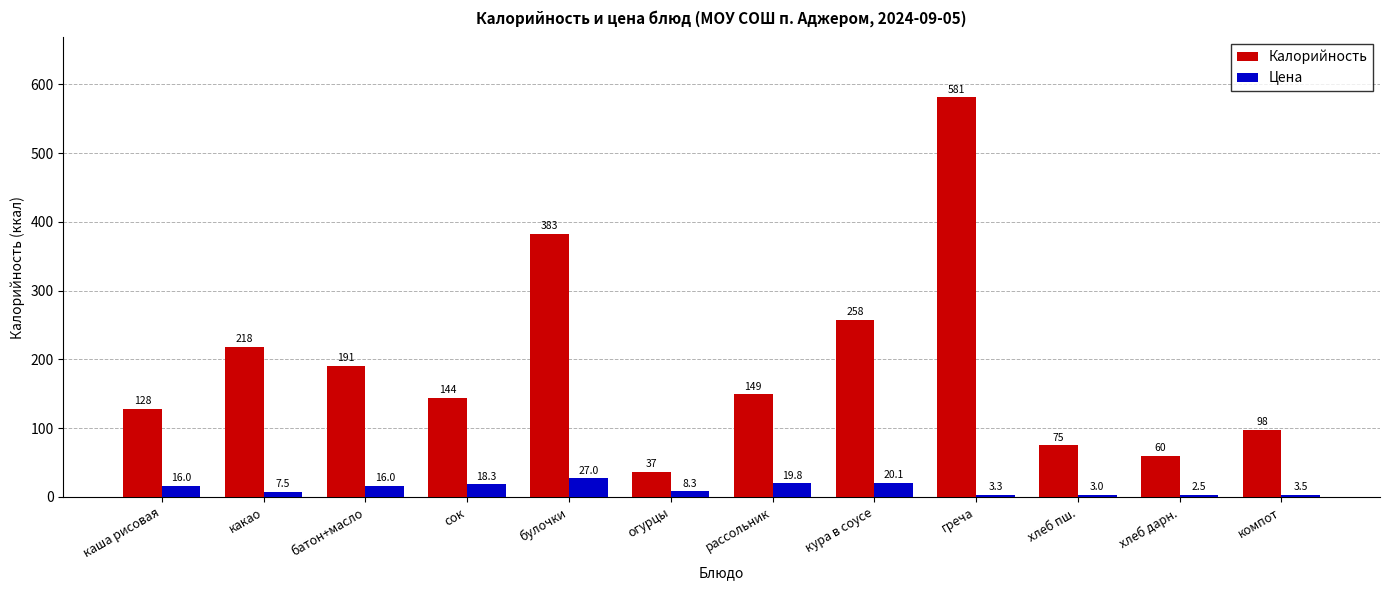

Reading left to right, what are all the values shown in this chart?

Калорийность: 128.0	218.0	191.0	144.0	383.0	37.0	149.0	258.0	581.0	75.0	60.0	98.0
Цена: 16.0	7.5	16.0	18.3	27.0	8.3	19.8	20.1	3.3	3.0	2.5	3.5